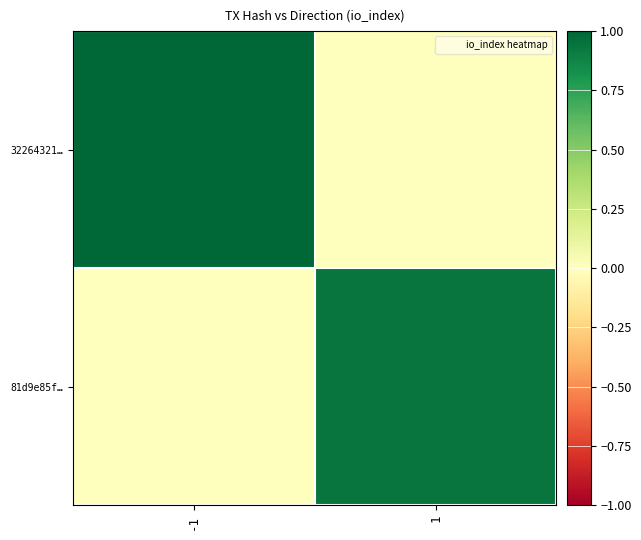

Which has a higher value, 1 or -1?

-1